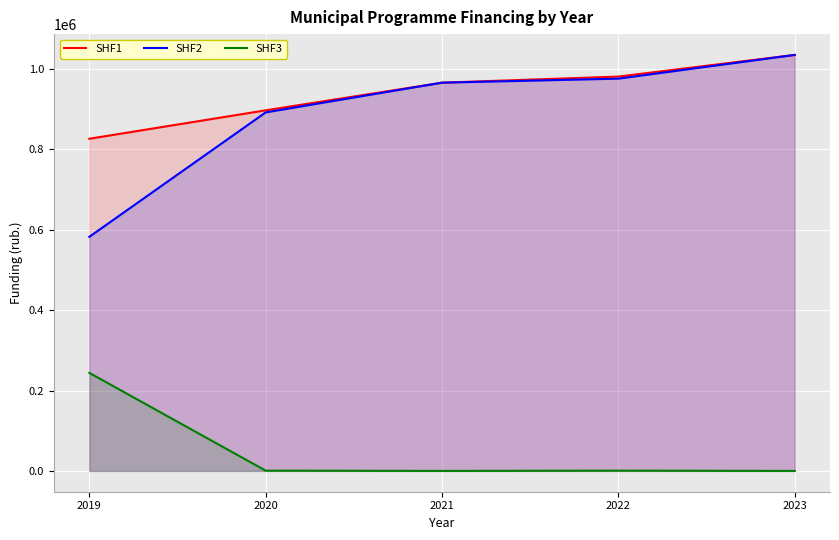

Read the SHF1 value at 2023.

1034907.0